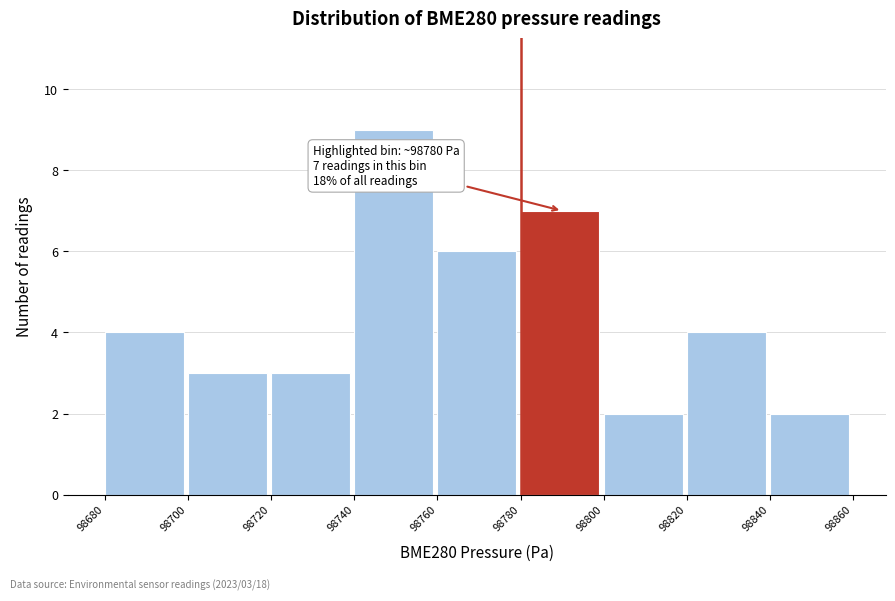

Over which range of the x-axis is the bar tallest?

98740 to 98760